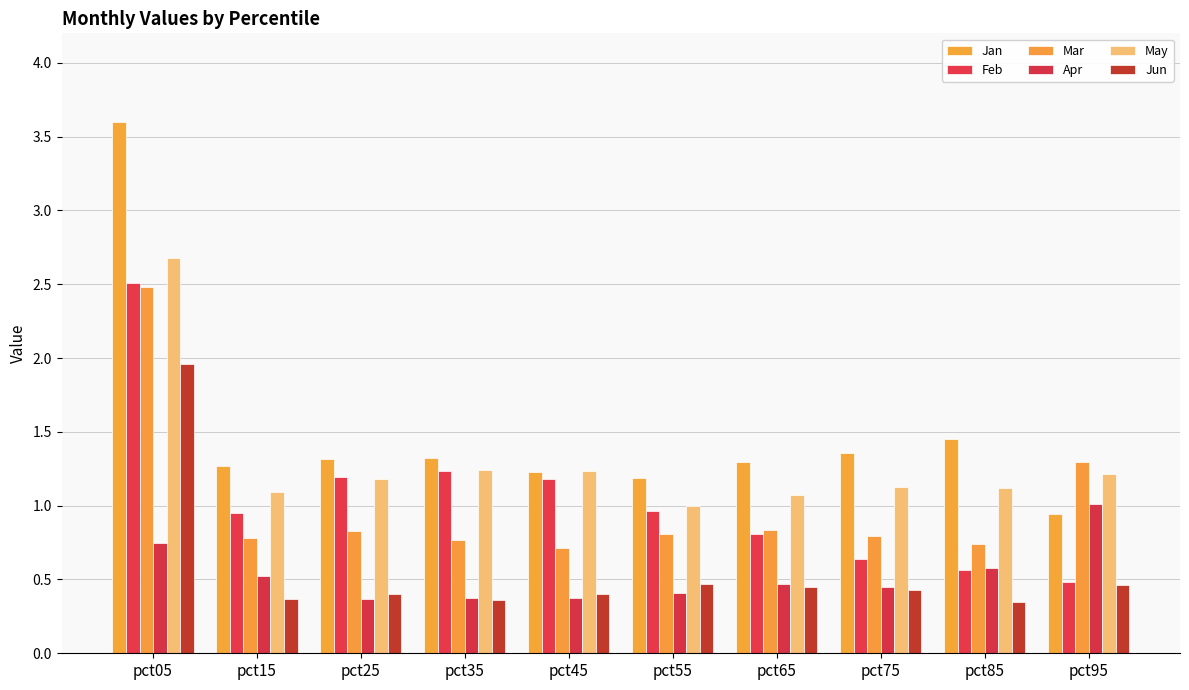

At which label does Jan reach its minimum?

pct95